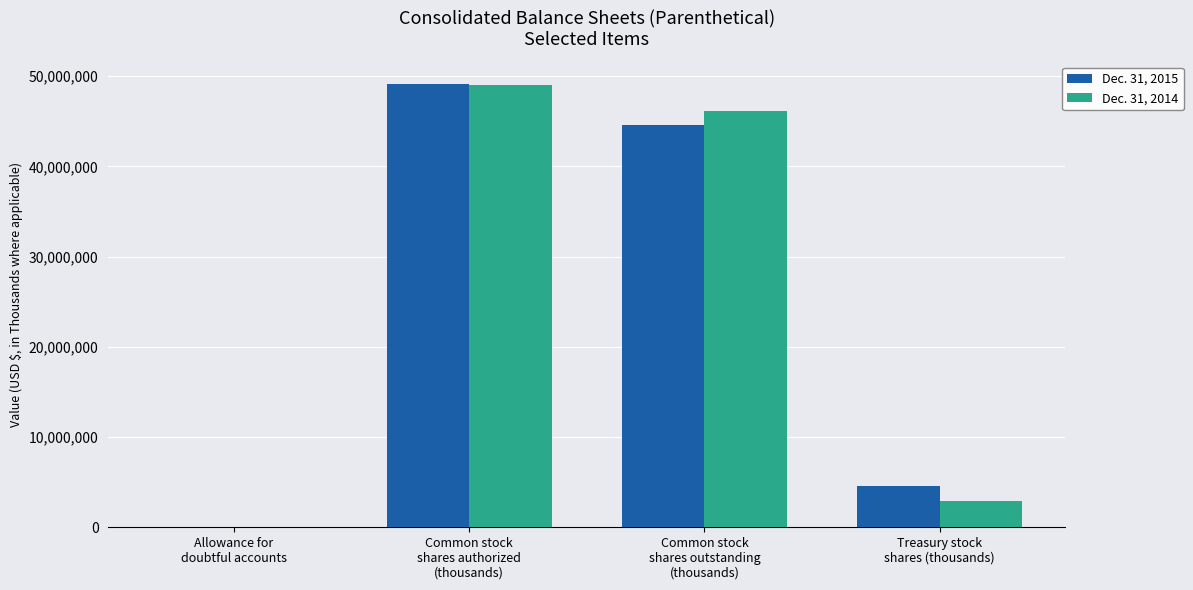

What is the total value across all series at Treasury stock
shares (thousands)?

7409000